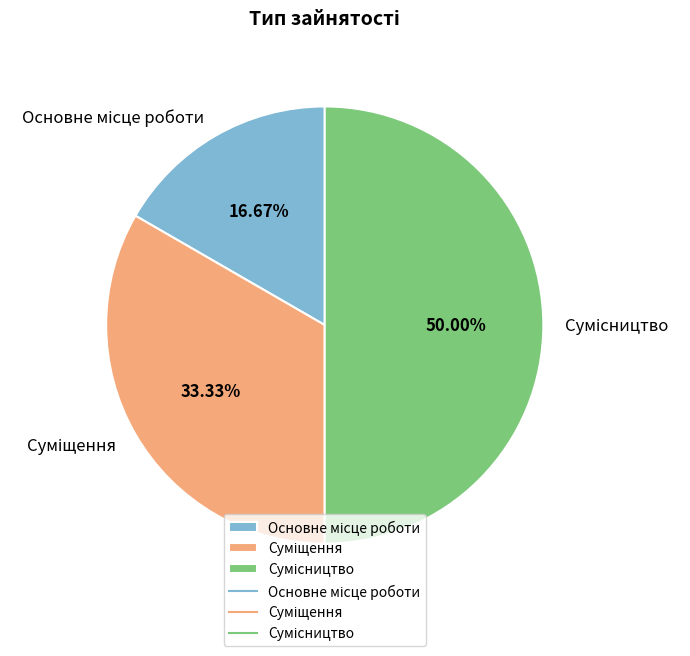

How much of the chart is everything except Основне місце роботи?

83.3%